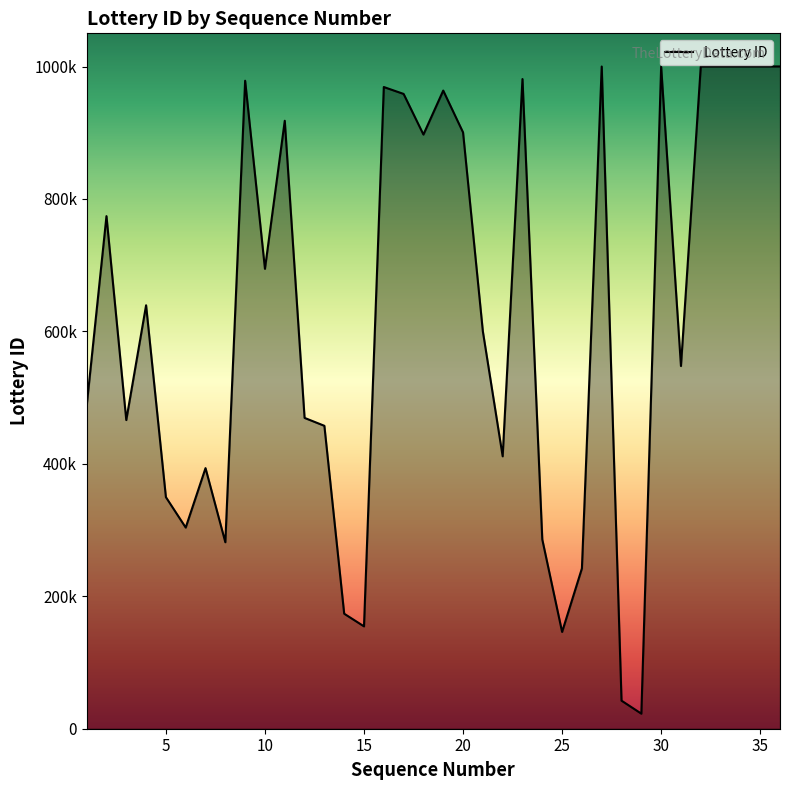

What is the maximum value shown in the chart?

1000121